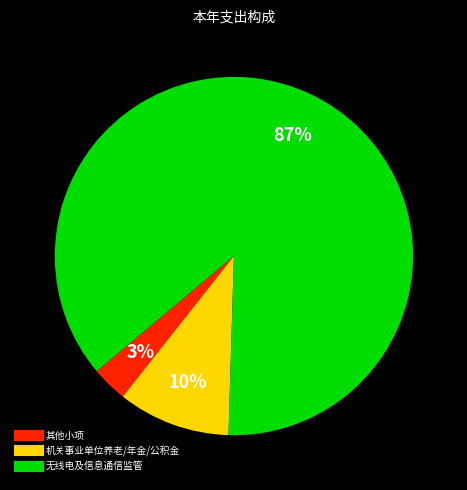

To the nearest percent, what is the average slice percentage?

33%